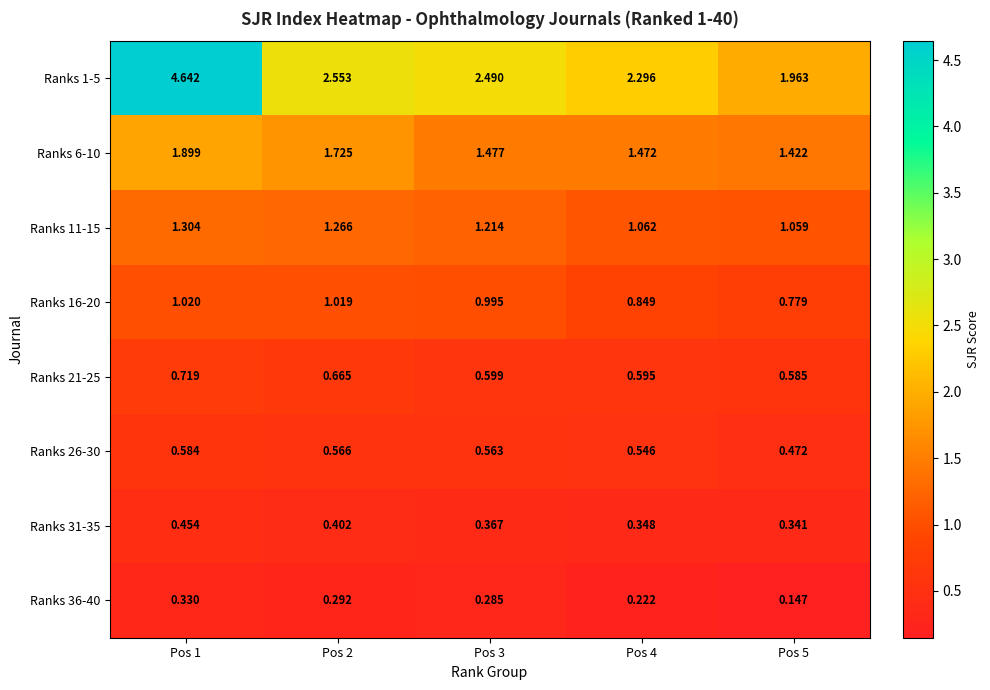

Is the value of Ranks 6-10 at Pos 3 greater than the value of Ranks 11-15 at Pos 5?

Yes